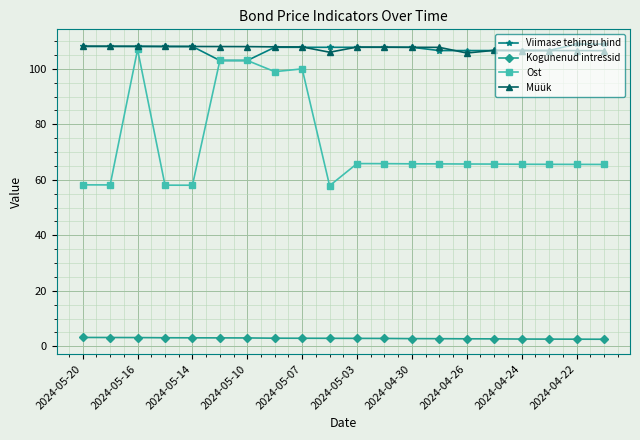

At how many categories does at least one series exceed 12?

20